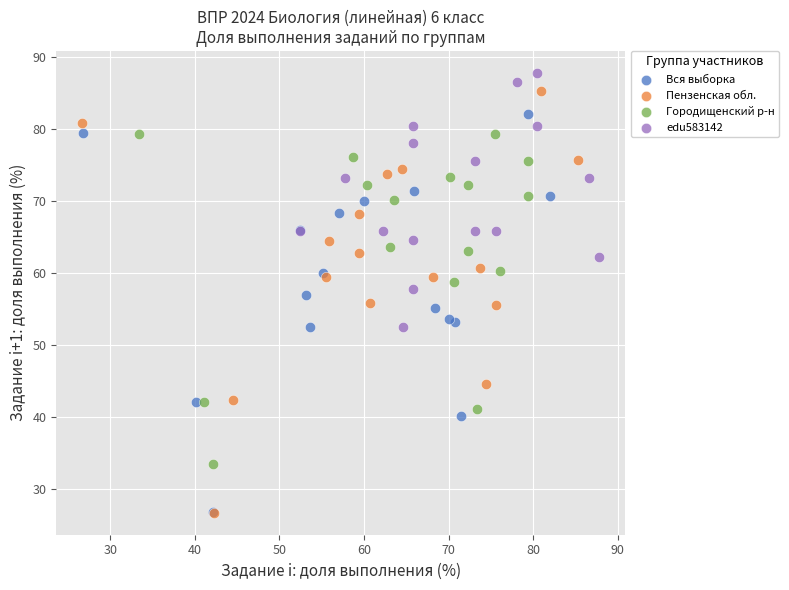

Which series reaches the maximum Y coordinate?

edu583142